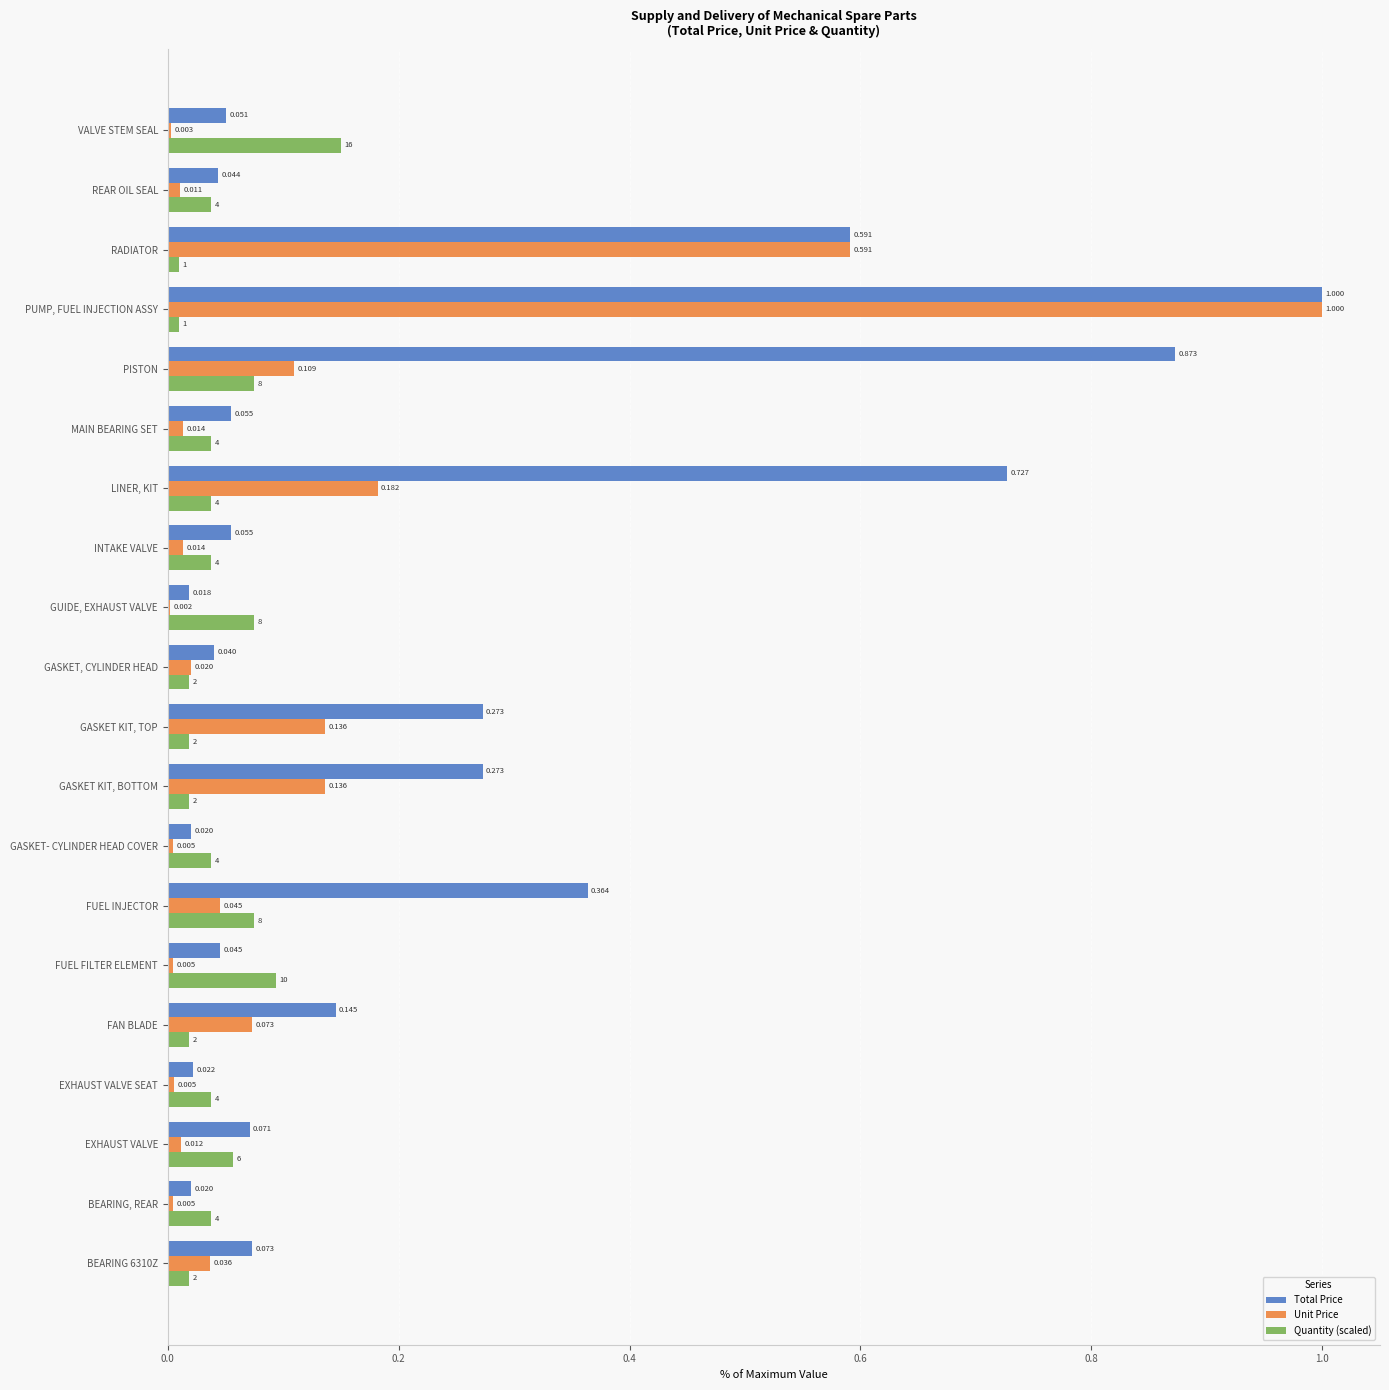

Which series has the largest total across all categories?

Total Price